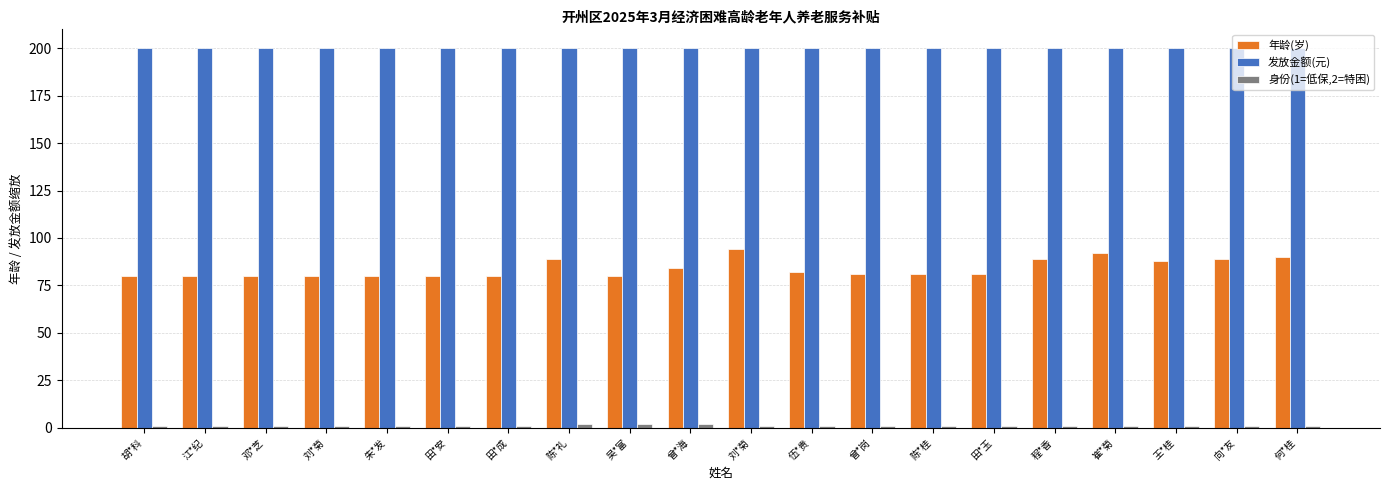

How many bars are there in total?

60